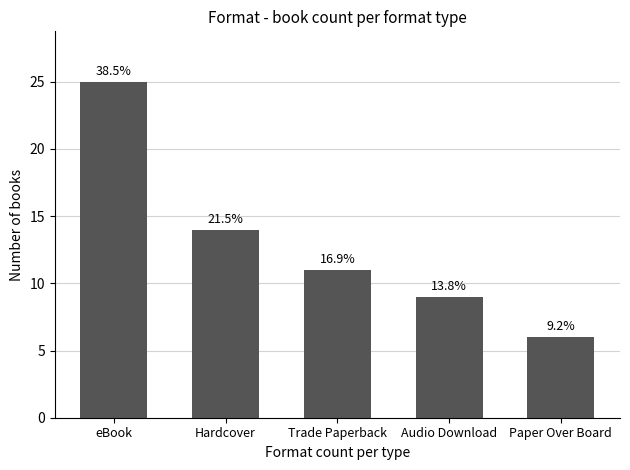

What is the value of the 3rd bar from the left?

11